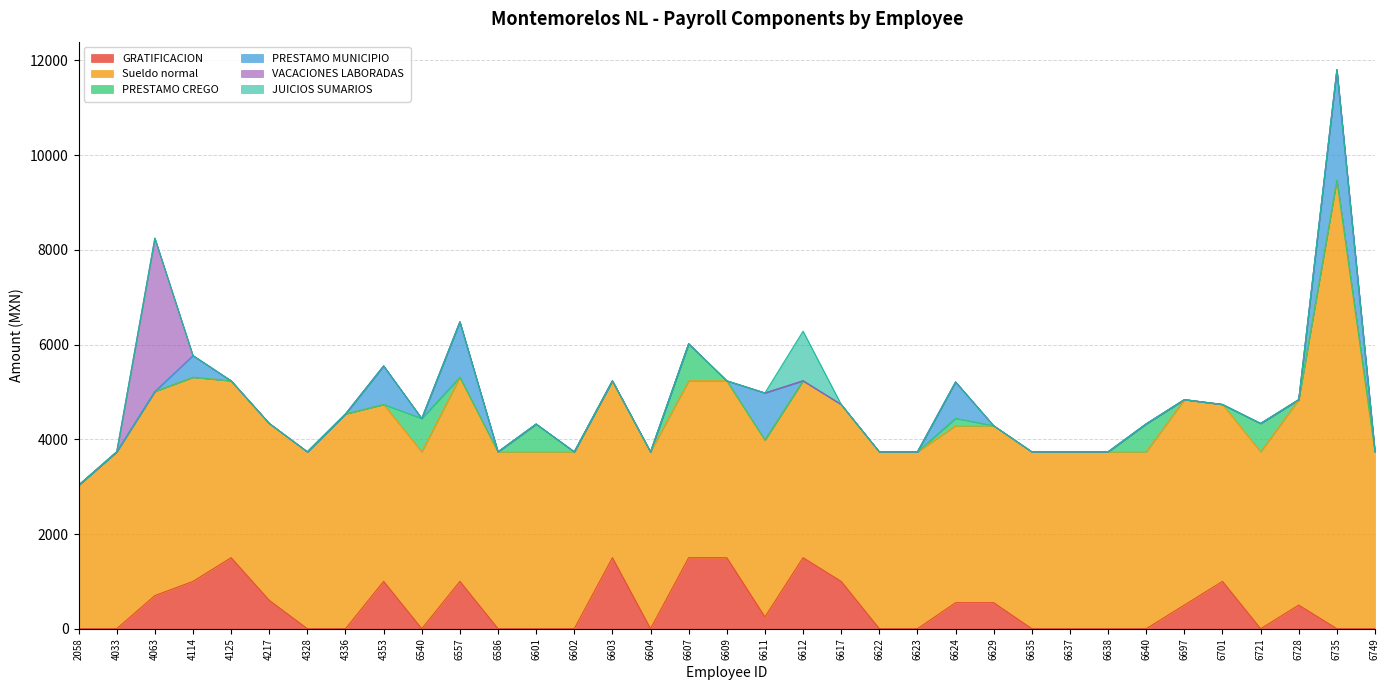

Which label corresponds to the largest value in the chart?

6735